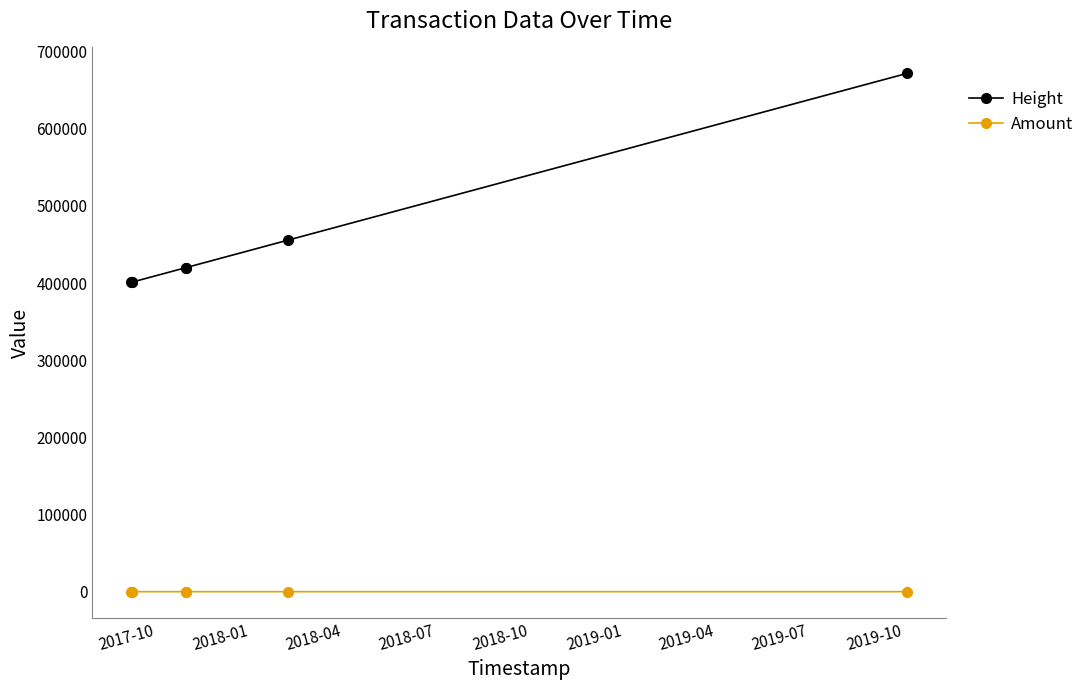

True or false: Amount and Height intersect in this chart.

False